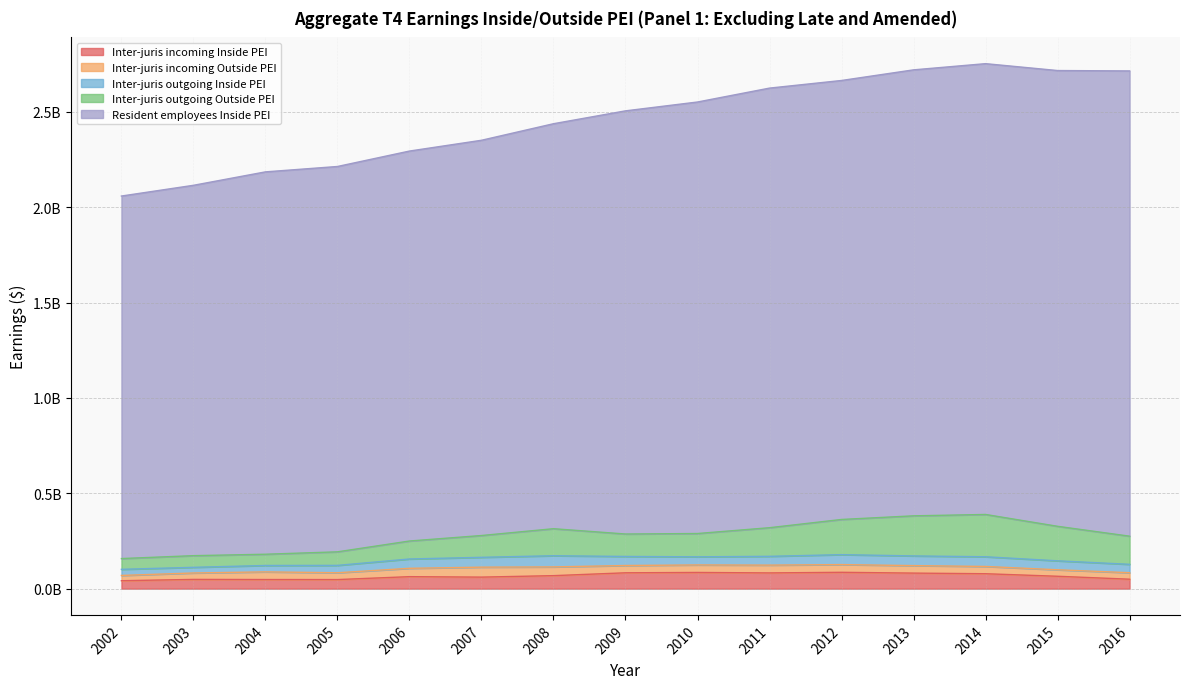

The Inter-juris incoming Outside PEI series shows 57155556 at 2012. True or false?

False